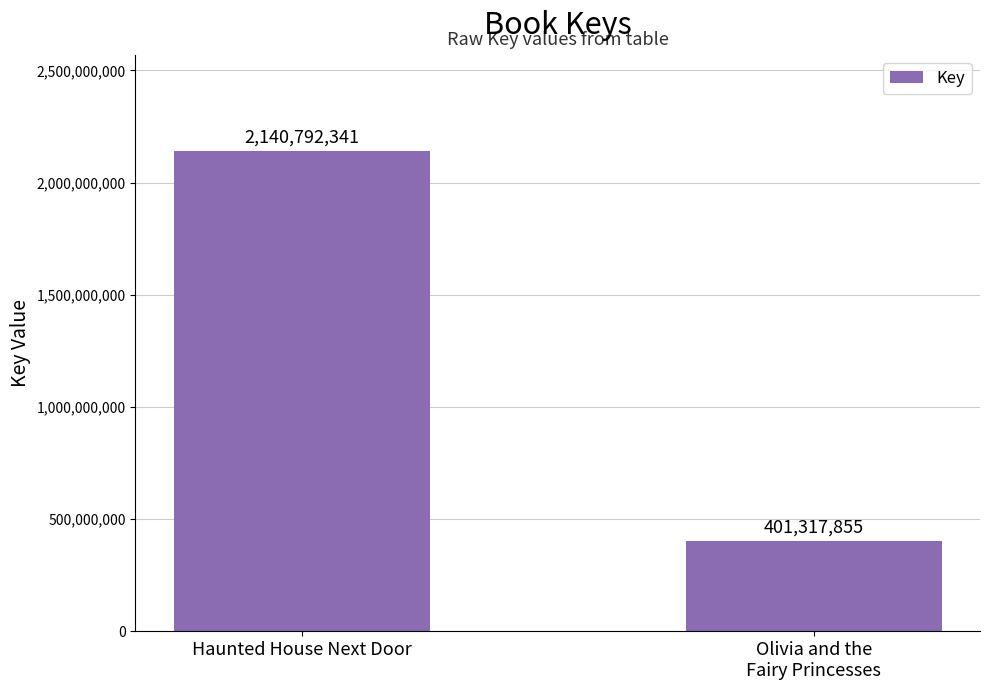

What is the value of the 1st bar from the left?

2140792341